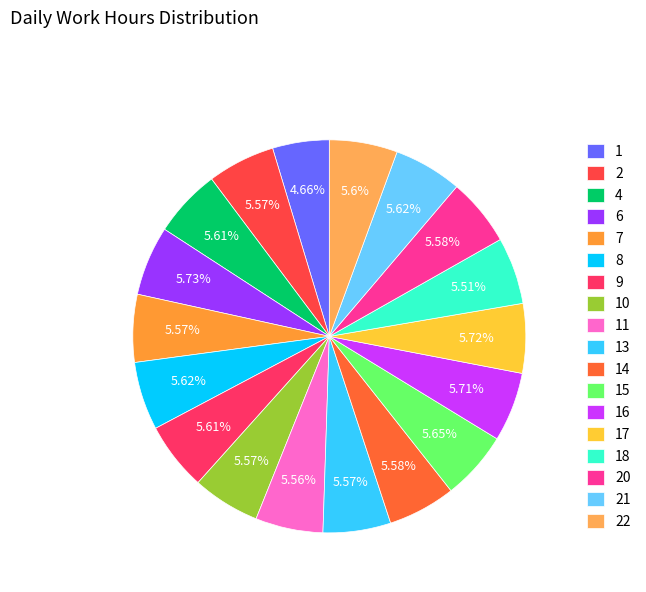

To the nearest percent, what is the average slice percentage?

6%